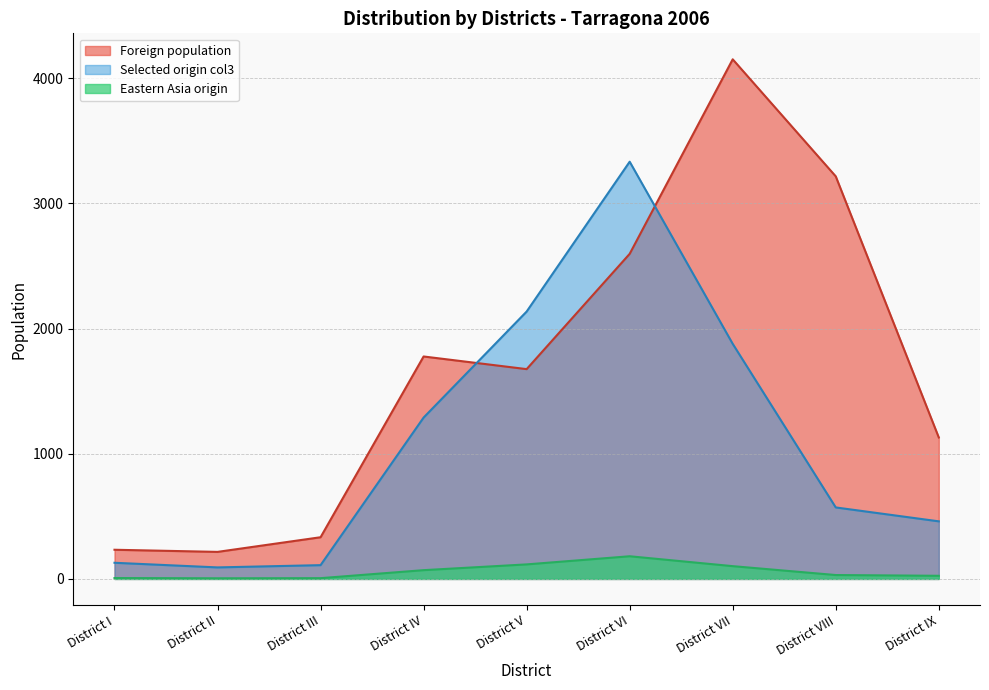

At which category does Foreign population reach its first local valley?

District II